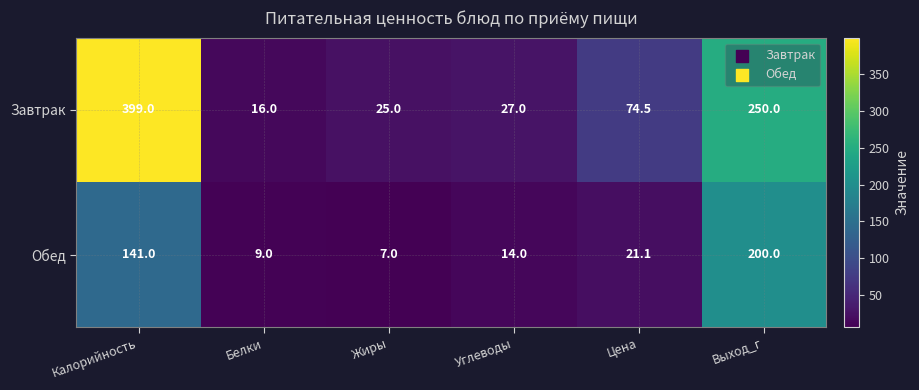

Between Калорийность and Цена, which series saw the biggest shift?

Завтрак